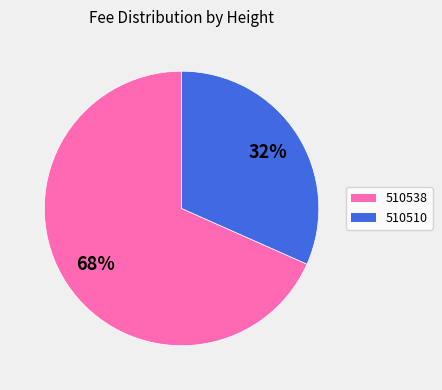

What percentage is the 510538 slice, to the nearest percent?

68%